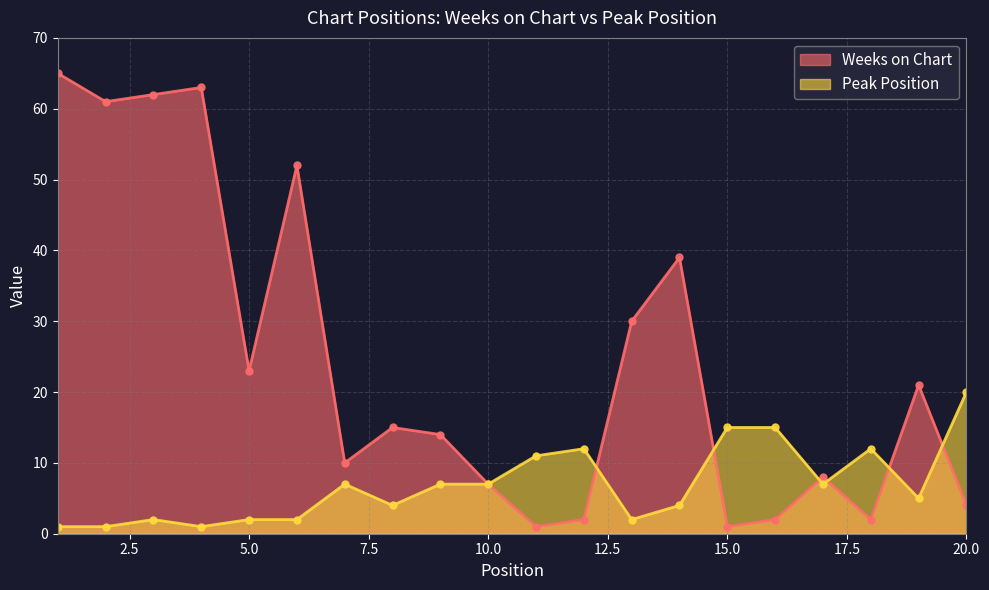

What is the total value across all series at 15.0?

16